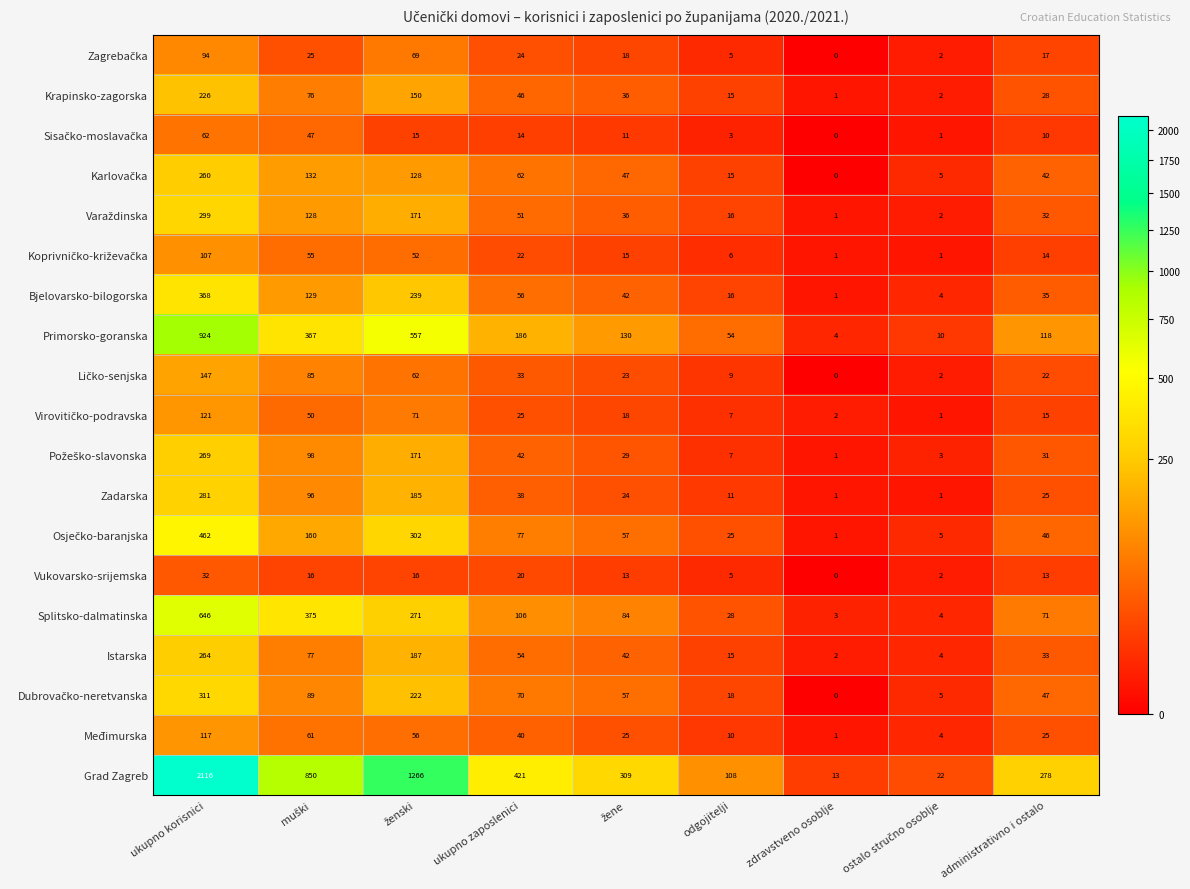

What is the average value of the Bjelovarsko-bilogorska series?

99